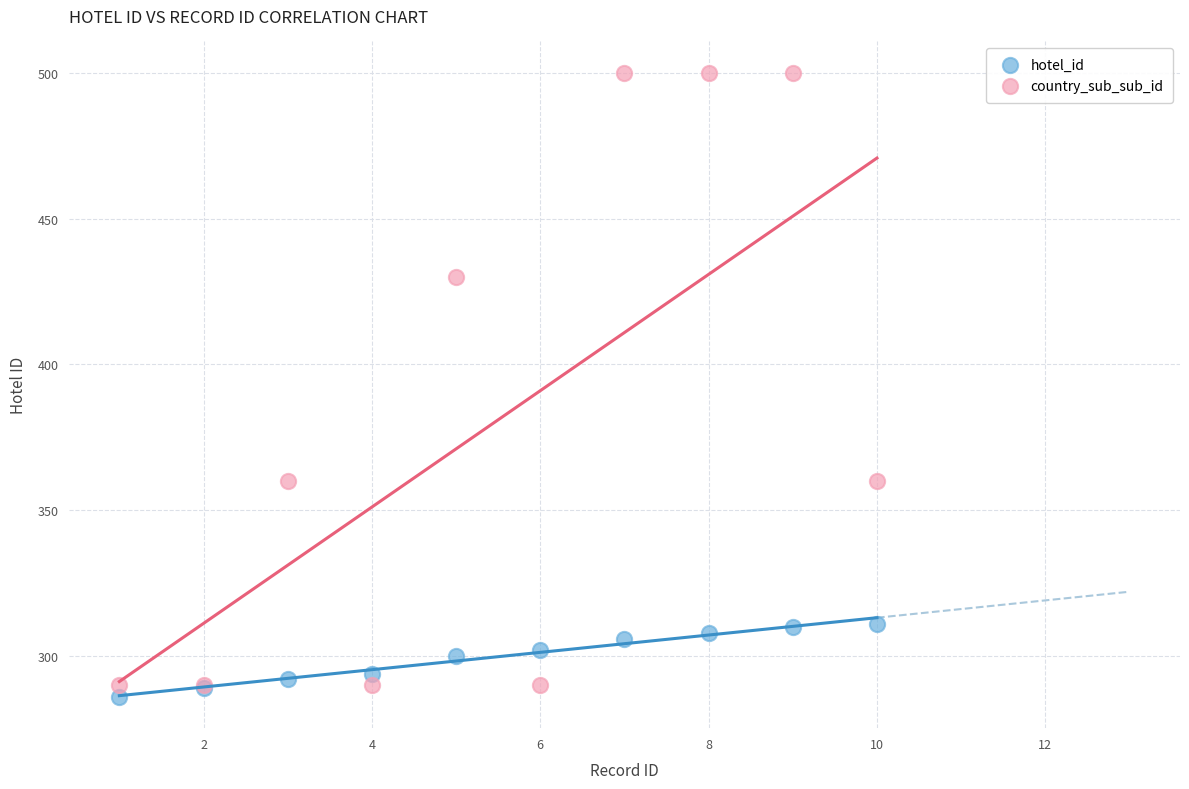

Which series reaches the maximum Y coordinate?

country_sub_sub_id